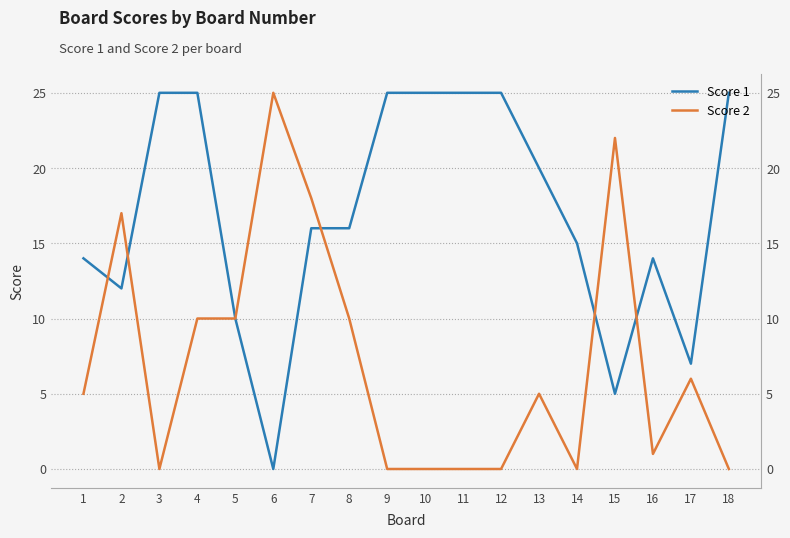

How many data points in Score 2 are above 5?

8